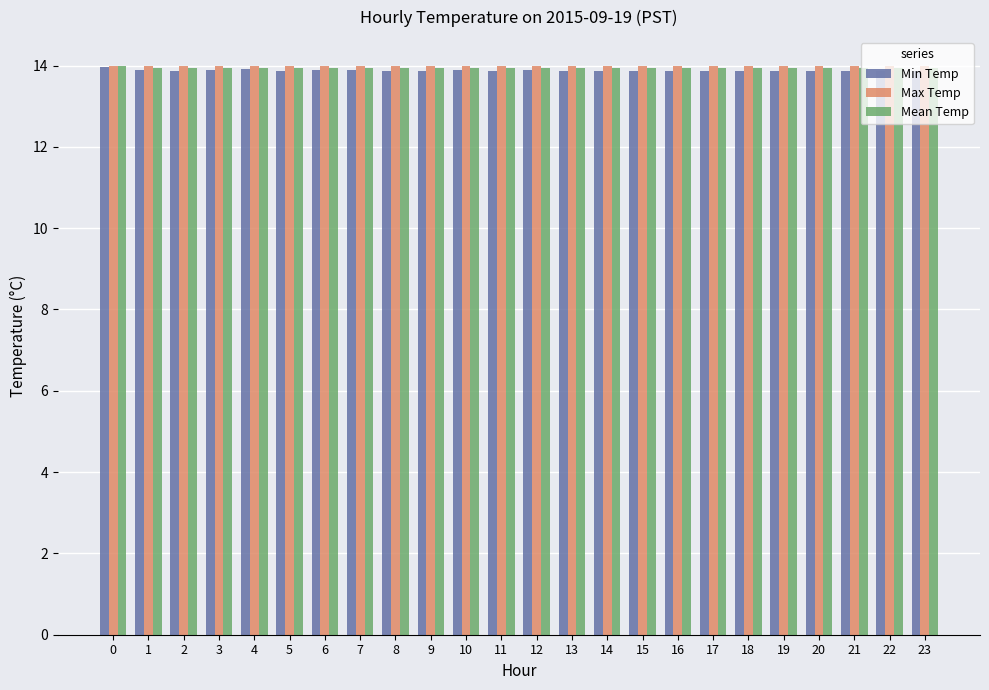

The Max Temp series shows 14.0 at 16. True or false?

True